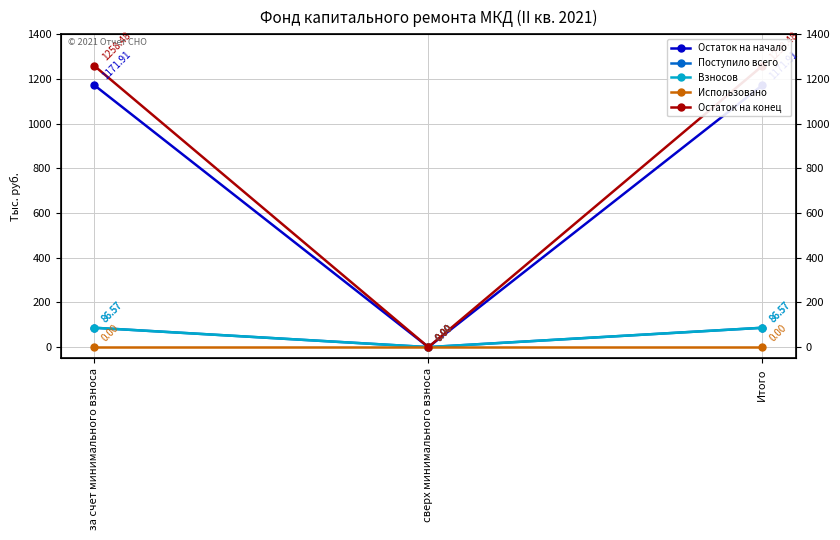

List the labels in order of Поступило всего value, smallest first.

сверх минимального взноса, за счет минимального взноса, Итого